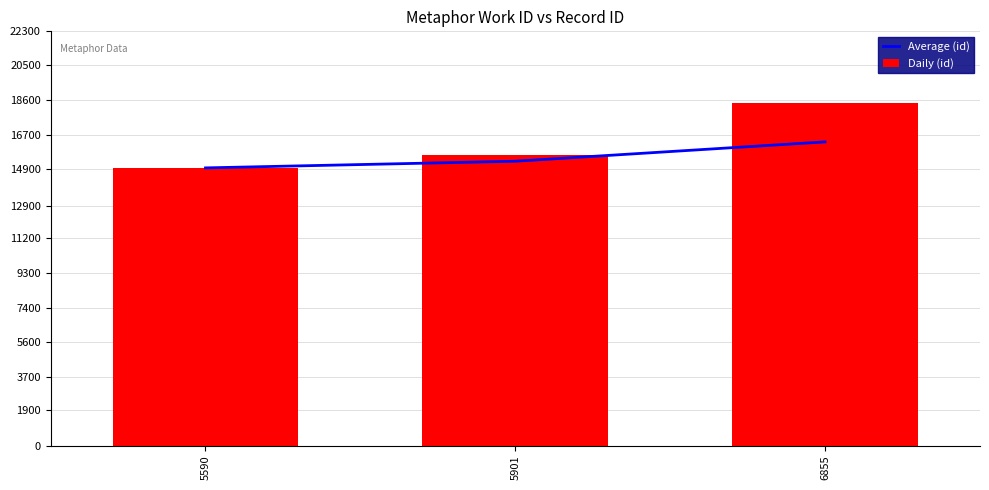

Which series changed the most between 5590 and 5901?

Daily (id)